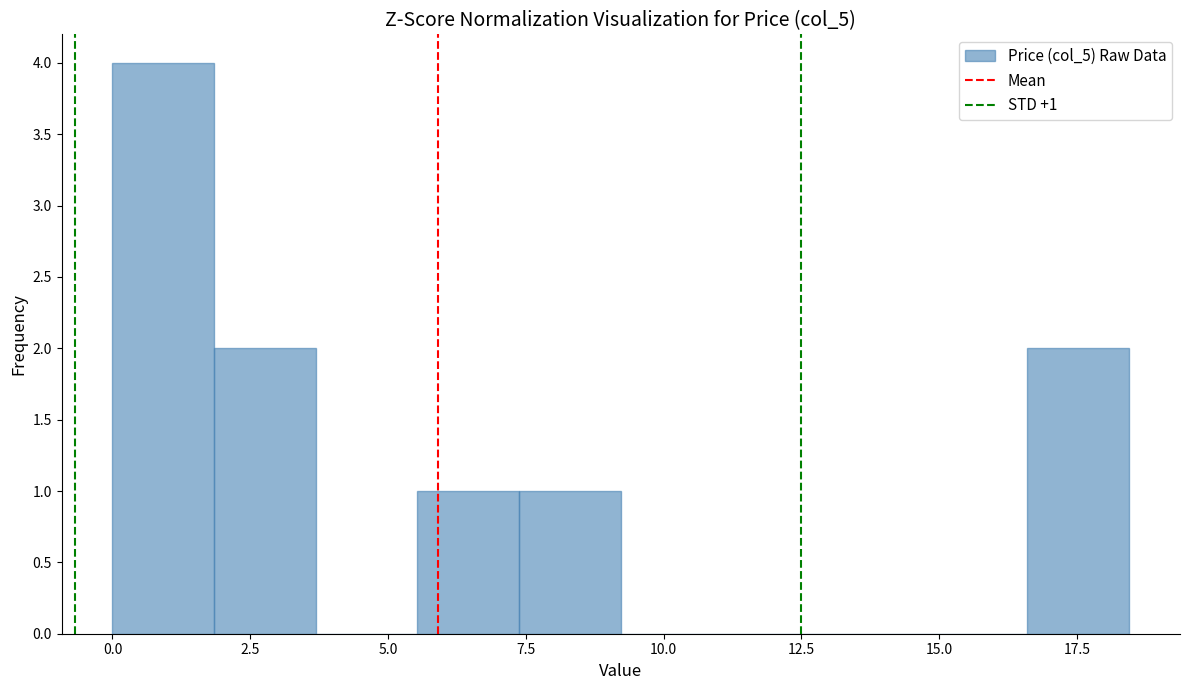

Around what value on the x-axis is the tallest bar? Give the approximate position of its centre, as read against the axis.

1.0